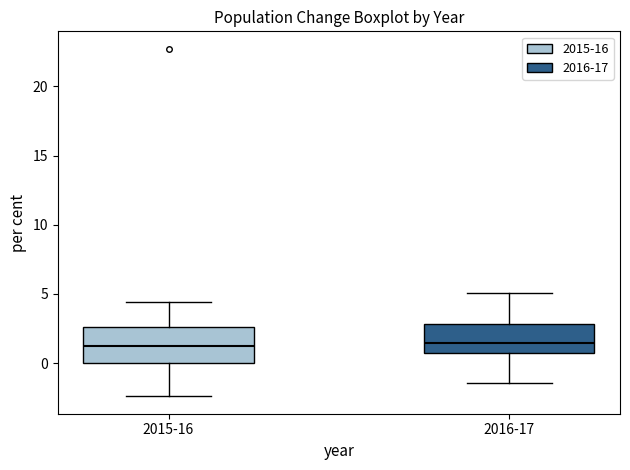

Reading left to right, read every box against the y-axis: the position of its median line, the range the box covers, and the ends of its whiskers. The values are not printed on the chart, so give them approximately, as read against the axis.

2015-16: median 1.0, box 0.0 to 2.5, whiskers -2.5 to 4.5
2016-17: median 1.5, box 0.5 to 3.0, whiskers -1.5 to 5.0